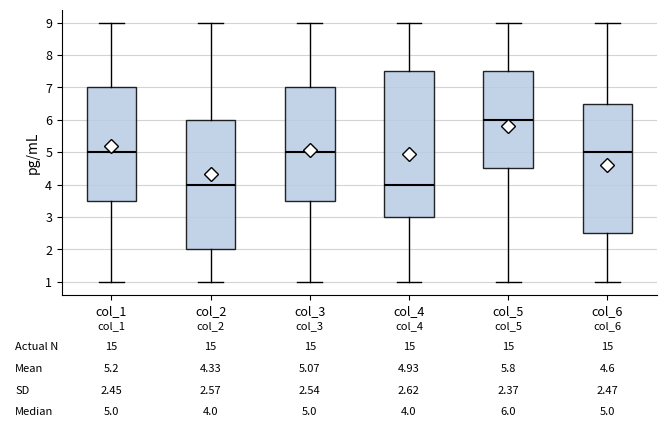

Comparing the boxes themselves (not the whiskers), which one is the tallest?

col_4